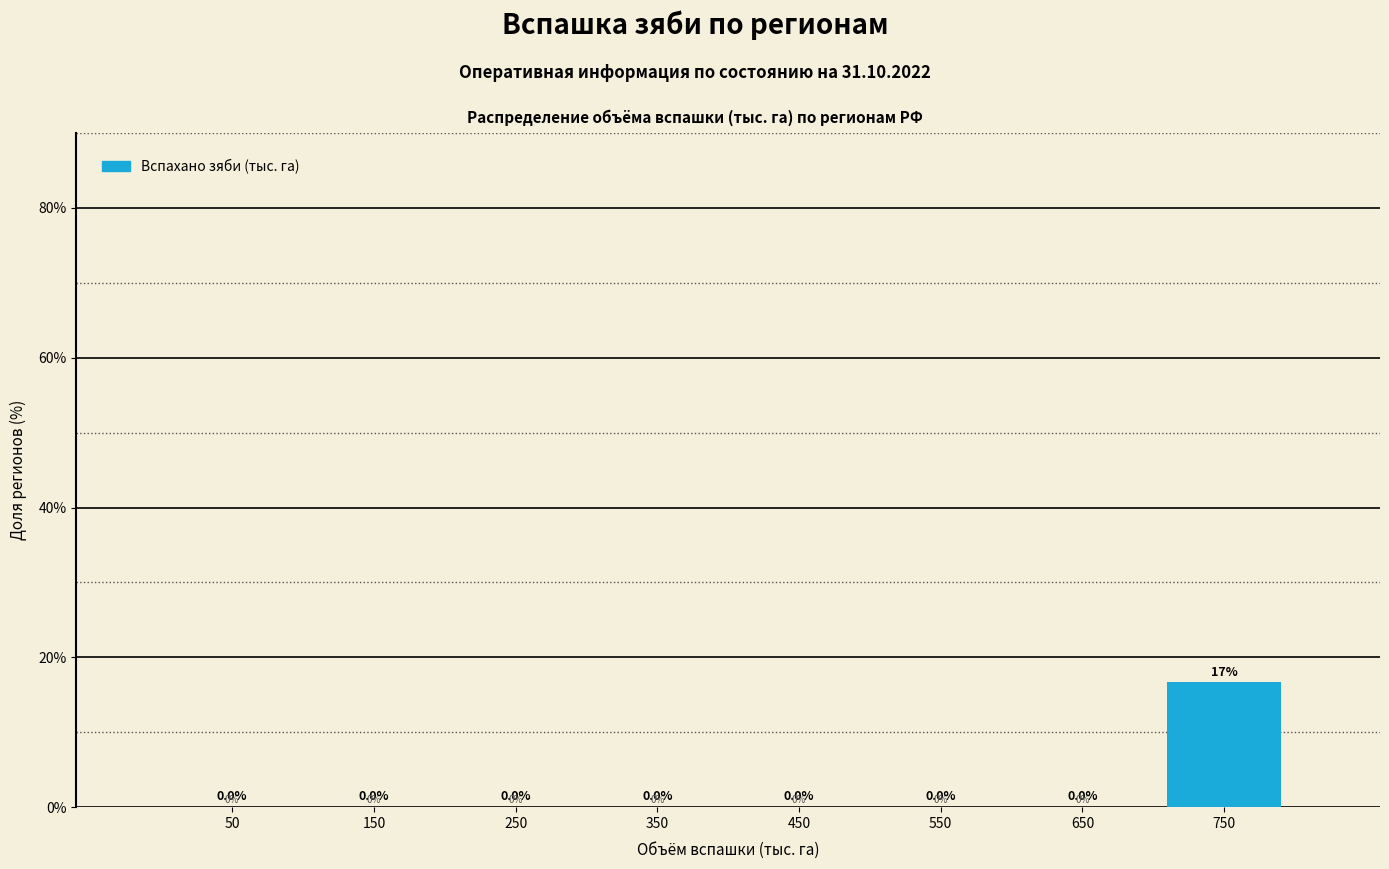

Over which range of the x-axis is the bar tallest?

700 to 800